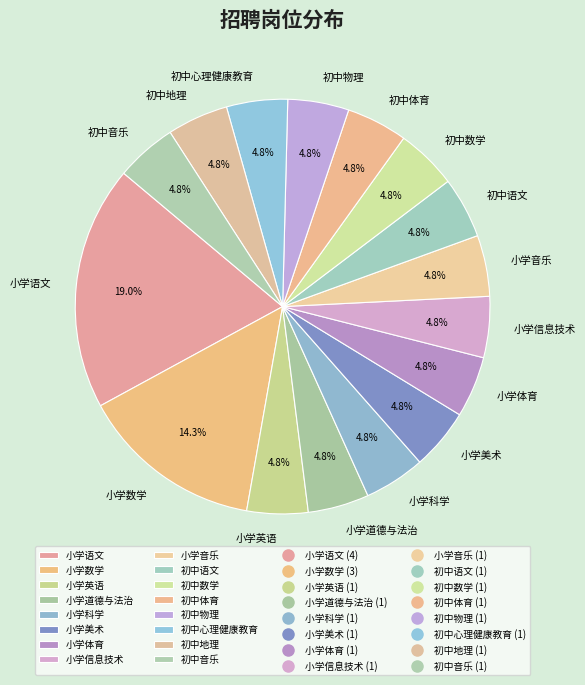

Is 小学语文 the majority of the pie?

No